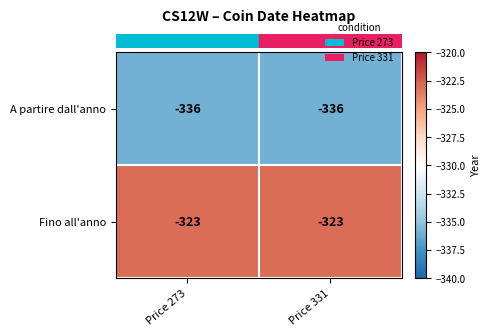

What is the approximate value of Fino all'anno at Price 331?

-323